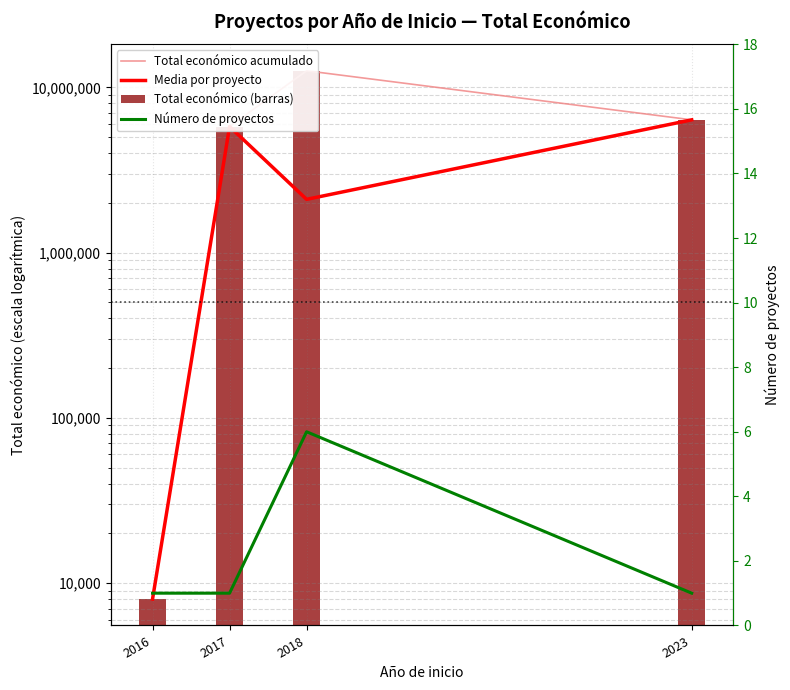

Which series has the largest total across all categories?

Total económico acumulado